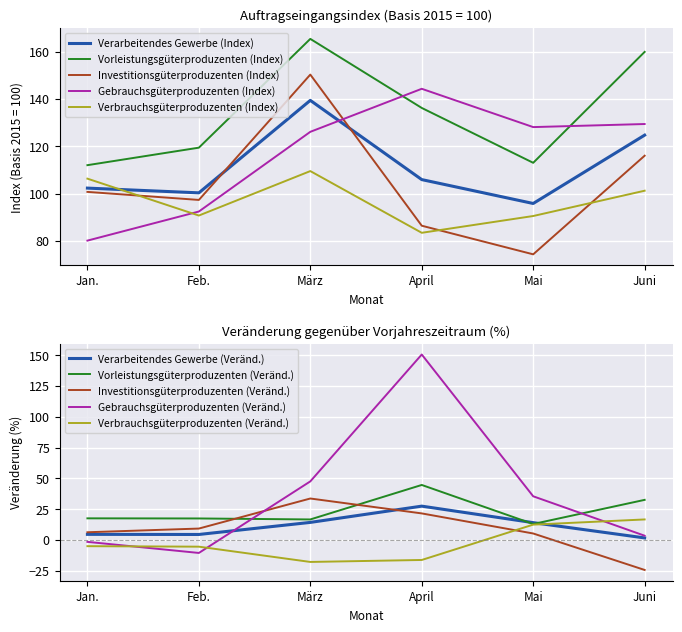

What is the sum of the Gebrauchsgüterproduzenten (Index) values at April and März?

270.4